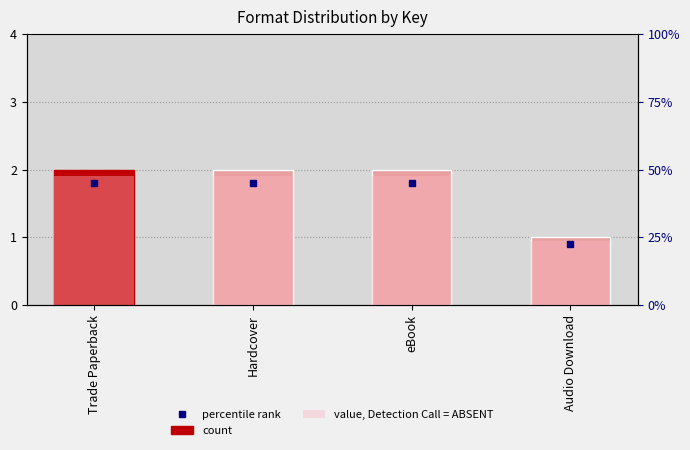

Where is the data nearest to the value 1?

Audio Download